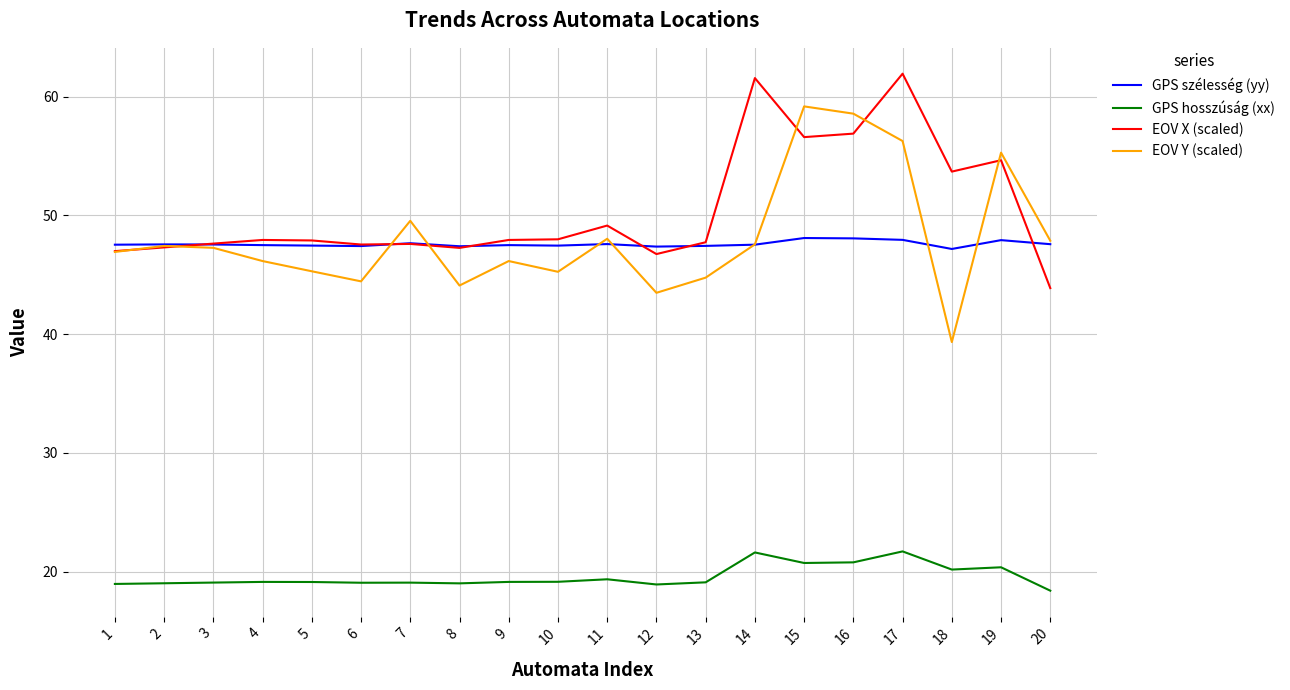

True or false: GPS hosszúság (xx) has more than 0 points higher than both neighbors.

True